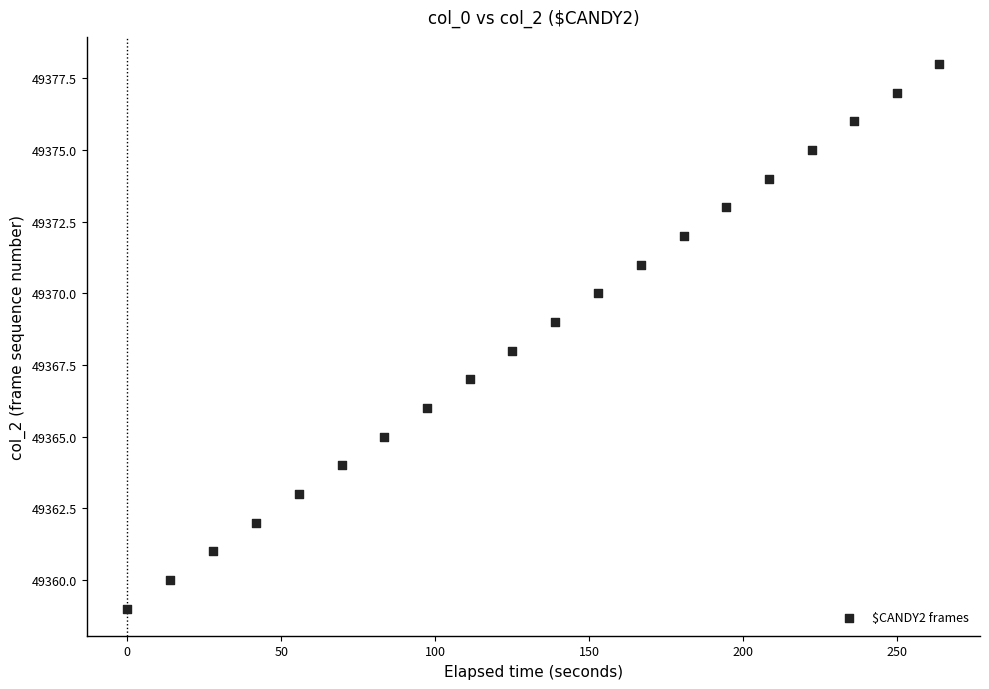

What is the range of Y values (max minus min)?

19